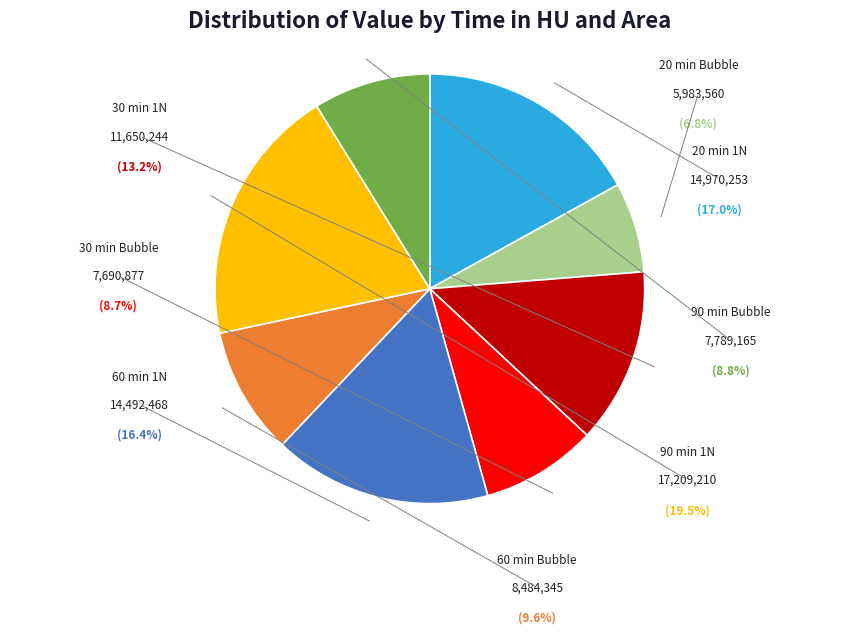

Does any single category account for the majority?

No